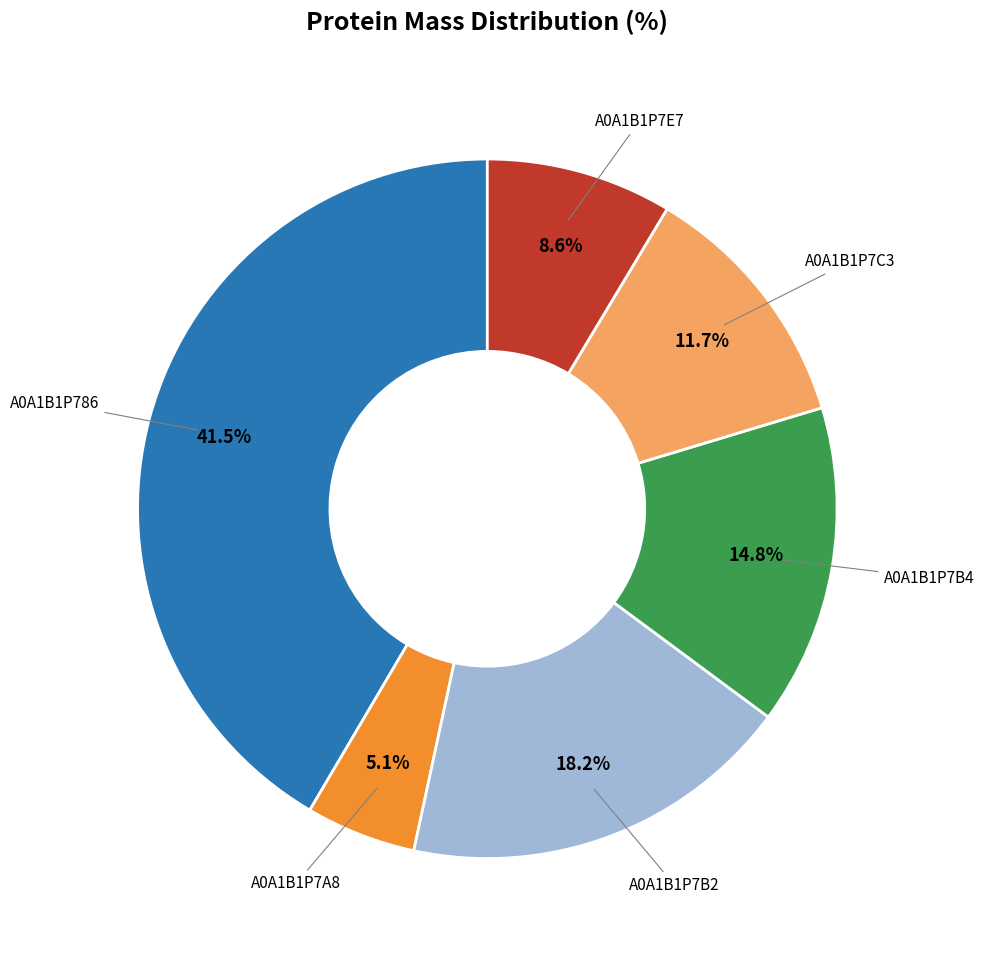

Does any single category account for the majority?

No